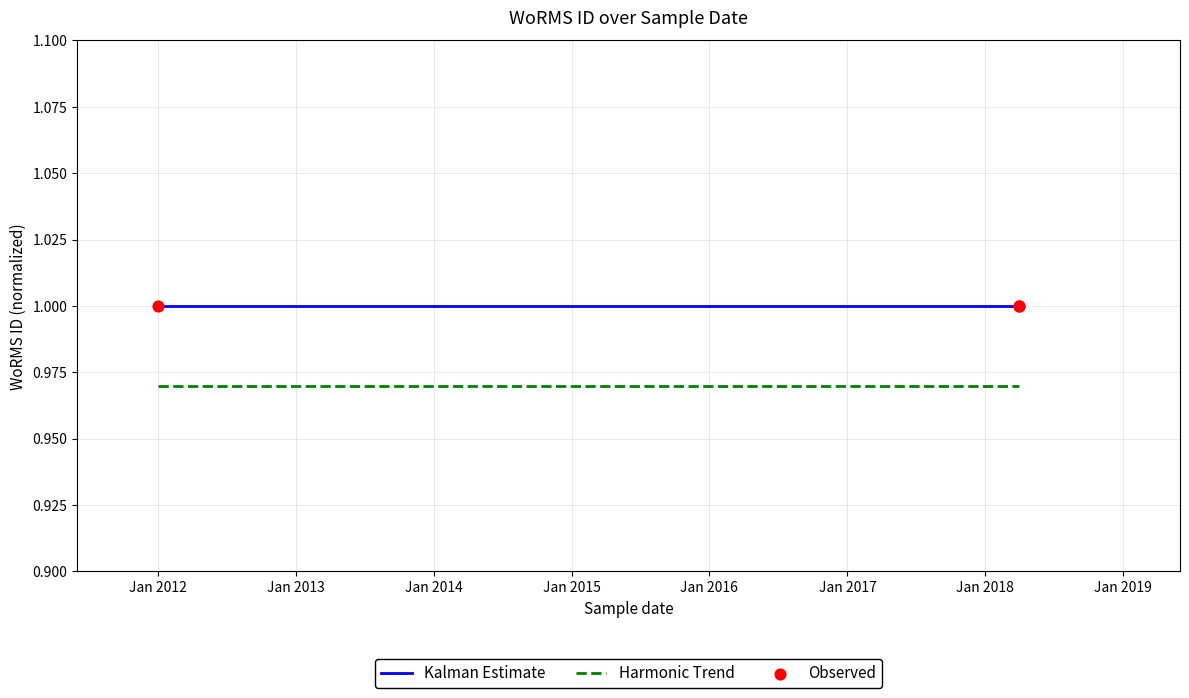

Which series contains the highest Y value?

Kalman Estimate